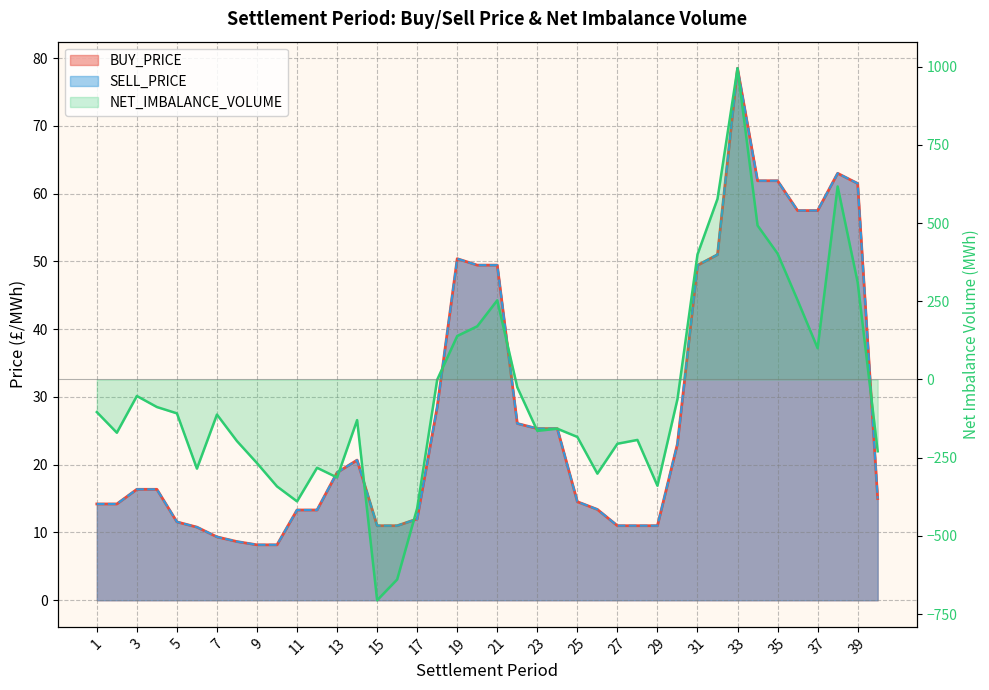

What is the difference between the maximum and minimum values in the BUY_PRICE series?

70.3